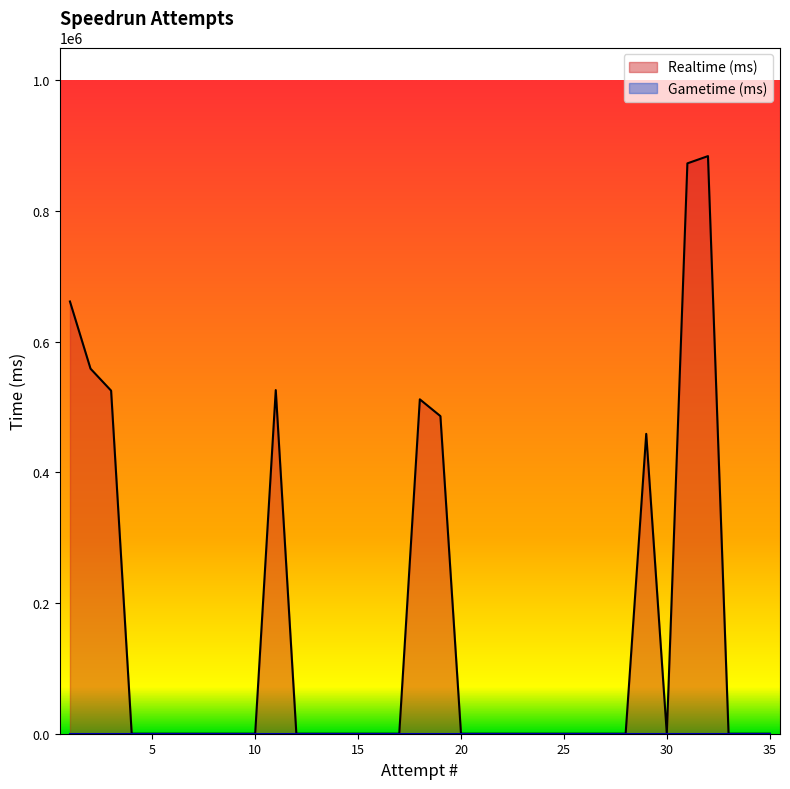

How many positive values are there?

9